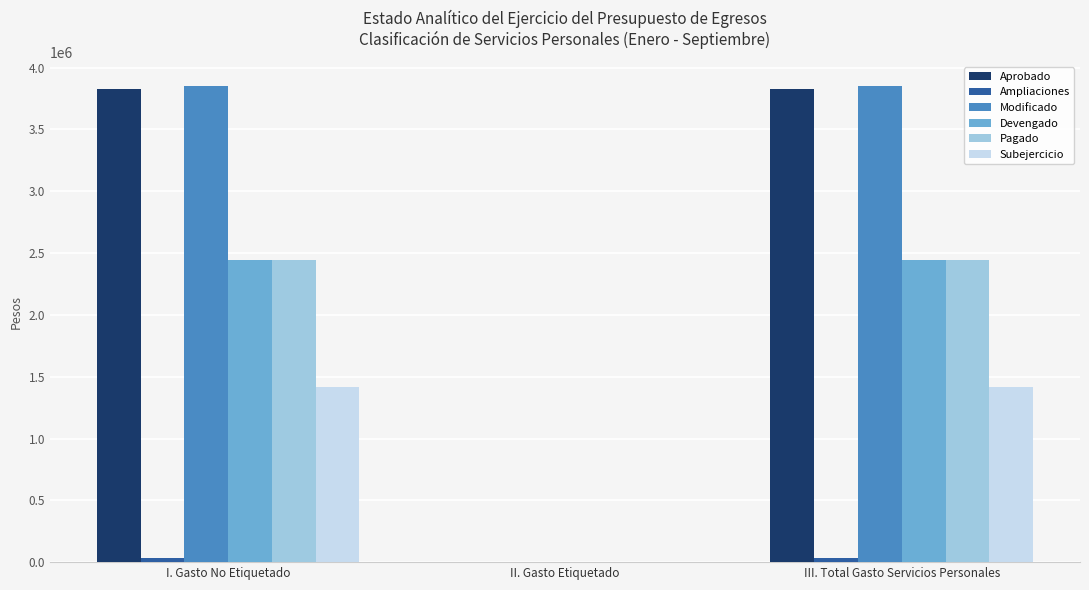

Is the value of Pagado at III. Total Gasto Servicios Personales greater than the value of Modificado at I. Gasto No Etiquetado?

No